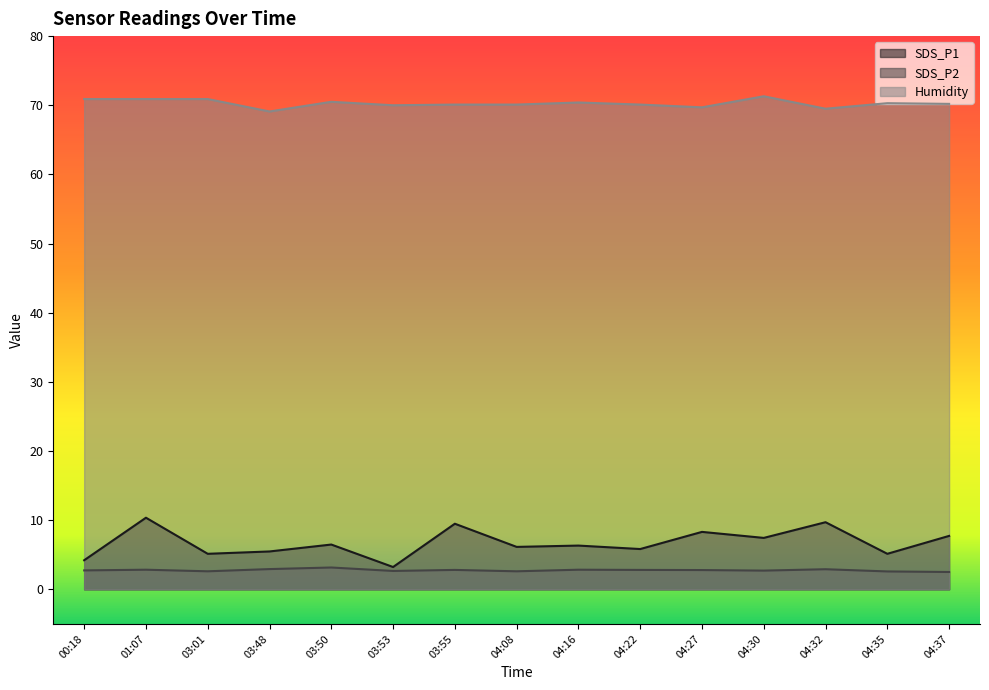

What is the average value of the SDS_P2 series?

2.8